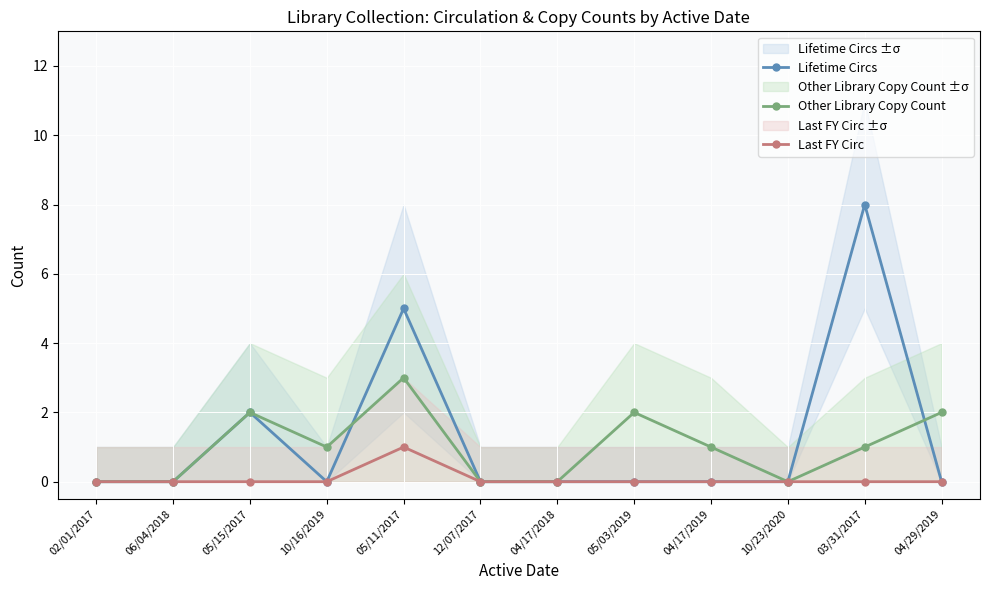

What are all the series names shown in the legend?

Lifetime Circs, Other Library Copy Count, Last FY Circ